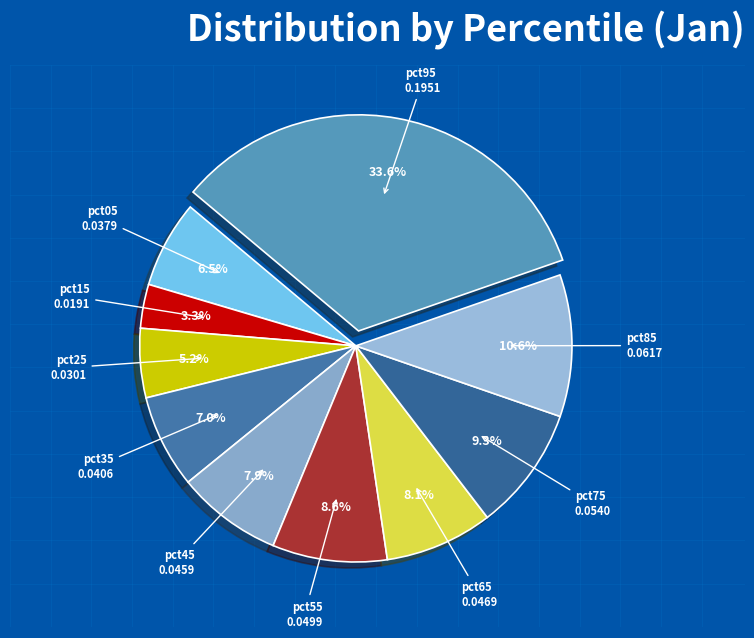

How many segments does this pie chart have?

10